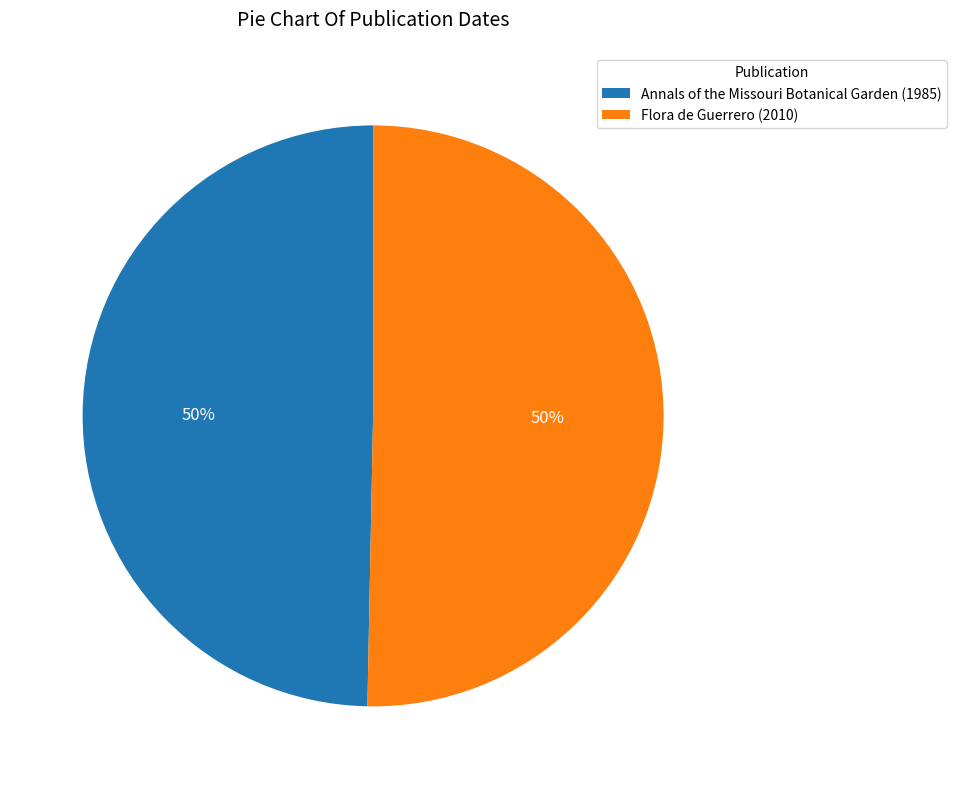

Combined, do Flora de Guerrero (2010) and Annals of the Missouri Botanical Garden (1985) account for over 50%?

Yes